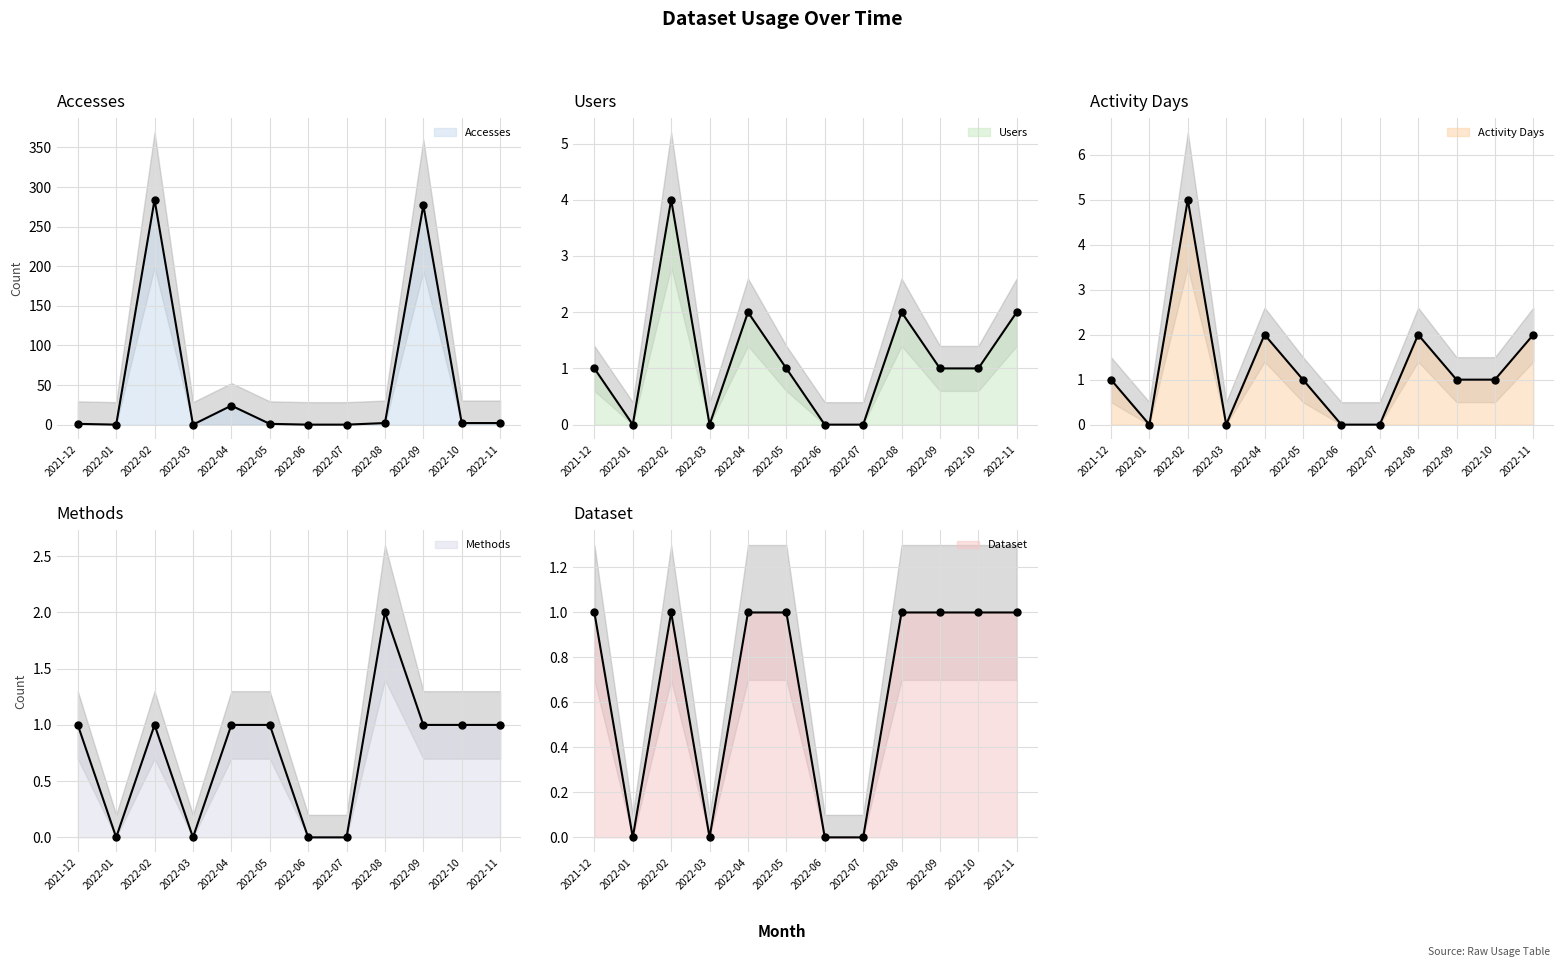

Which category has the highest value across all series?

2022-02